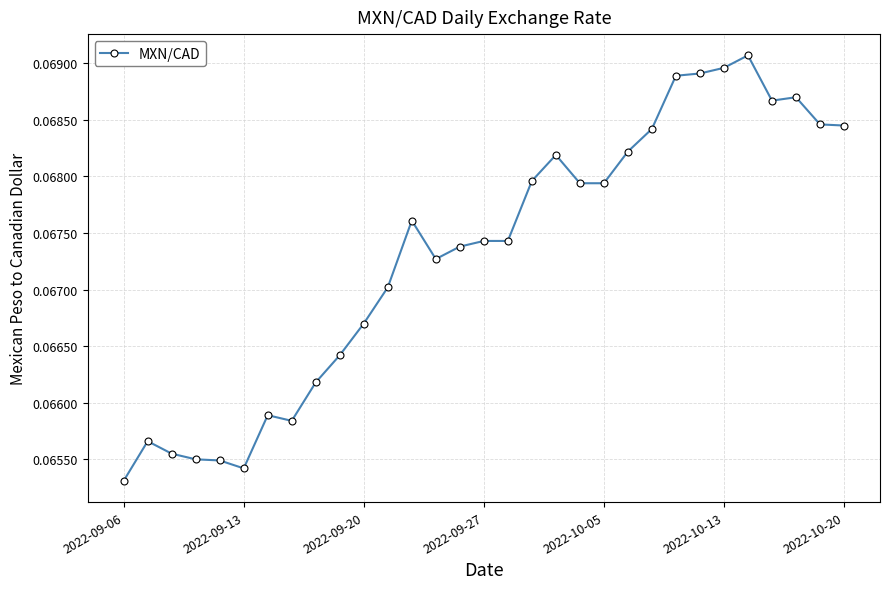

How many values are between 0 and 1?

31